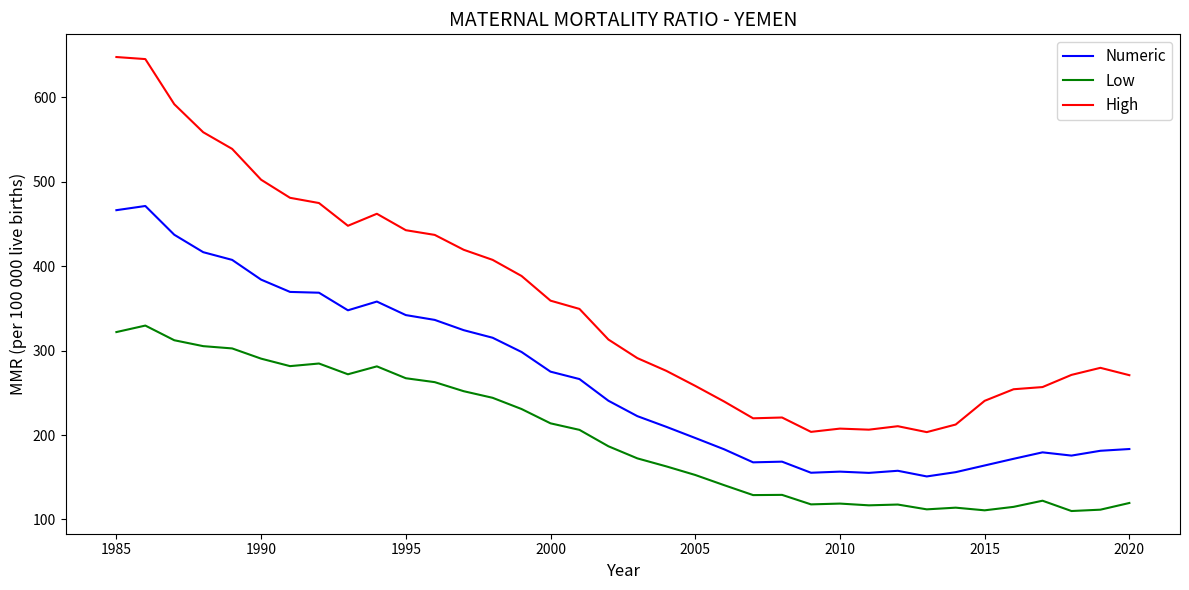

Which series has the largest total across all categories?

High